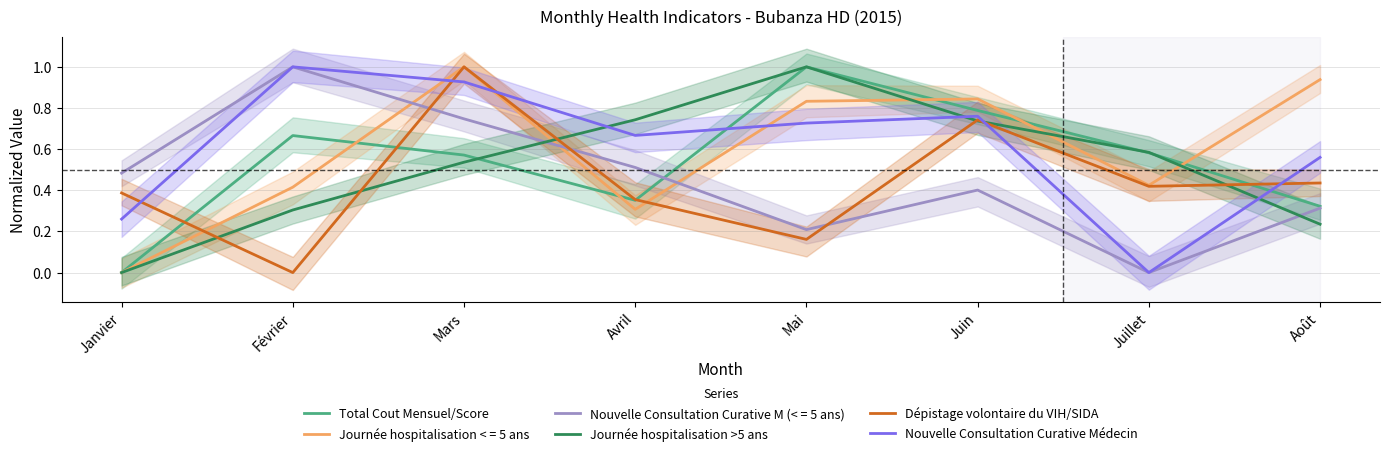

Which category has the lowest value in the Total Cout Mensuel/Score series?

Janvier